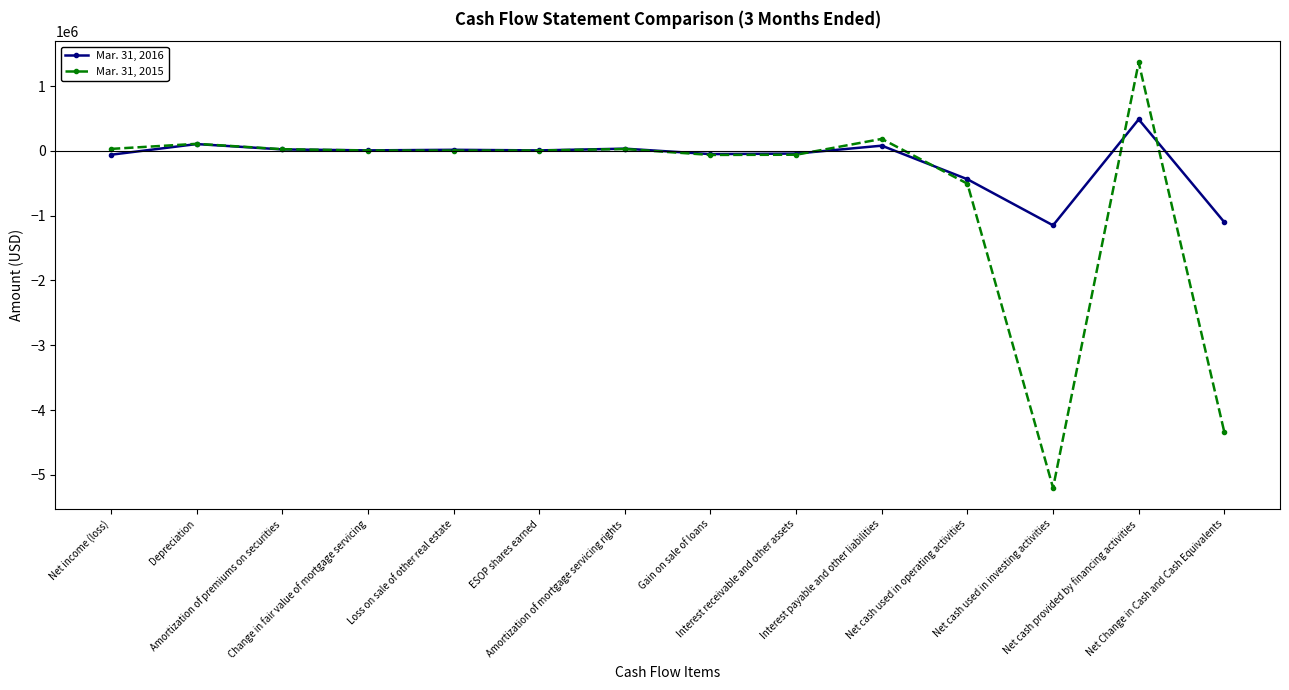

What is the value of the Mar. 31, 2015 point at the 11th from the left?

-506315